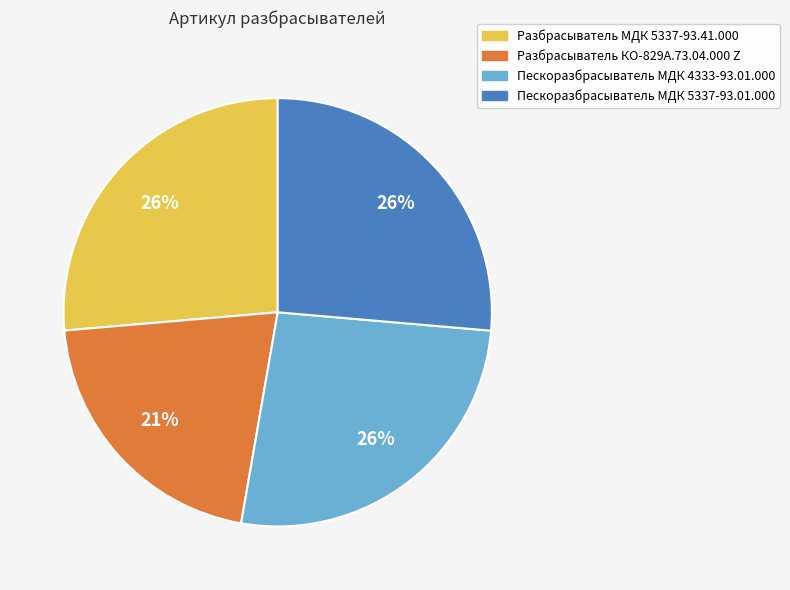

Does Пескоразбрасыватель МДК 4333-93.01.000 represent more than half of the total?

No